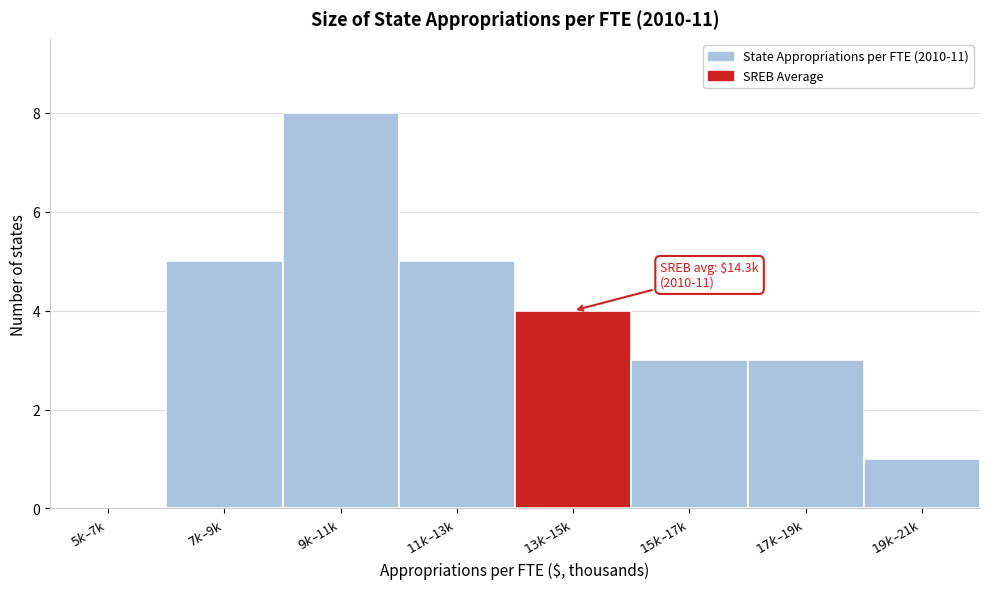

What is the sum of all values?

29